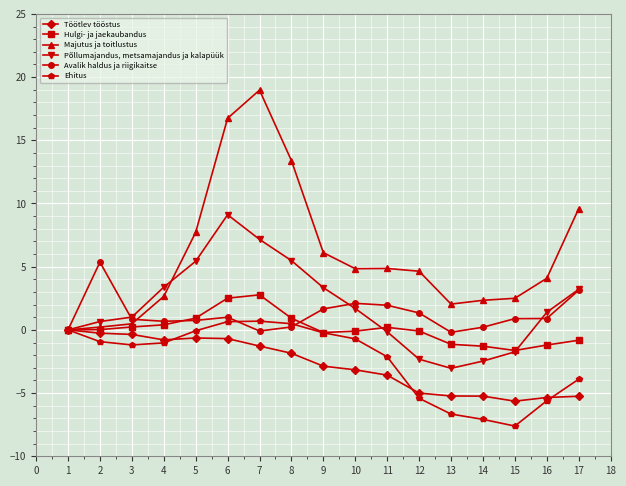

Which series has the largest total across all categories?

Majutus ja toitlustus